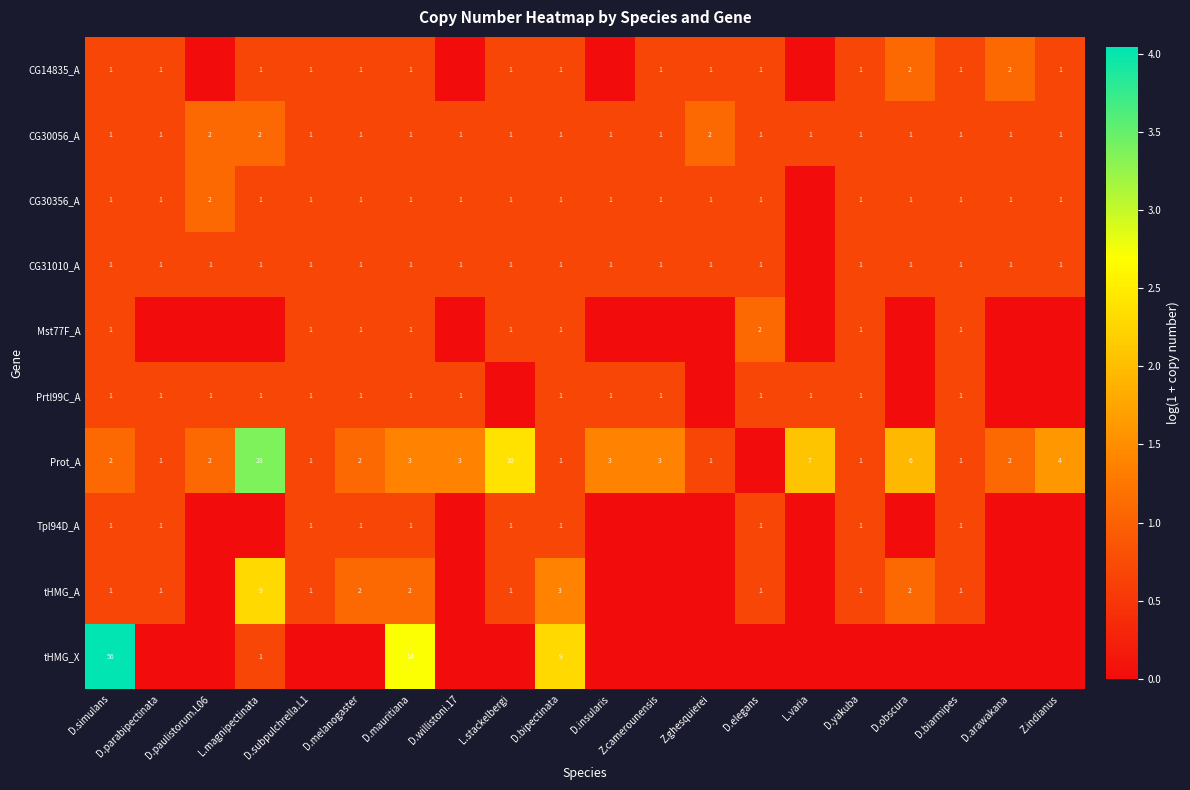

How many series are shown in this chart?

10